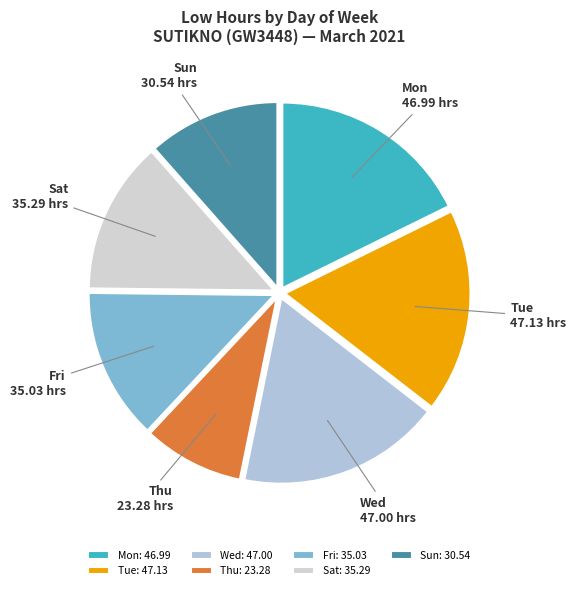

Approximately how many times larger is the value at Mon compared to Wed?

1.0